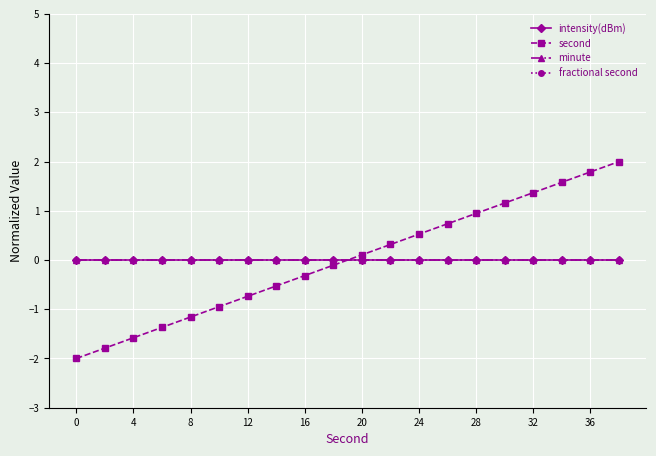

Does the chart have visible grid lines?

Yes